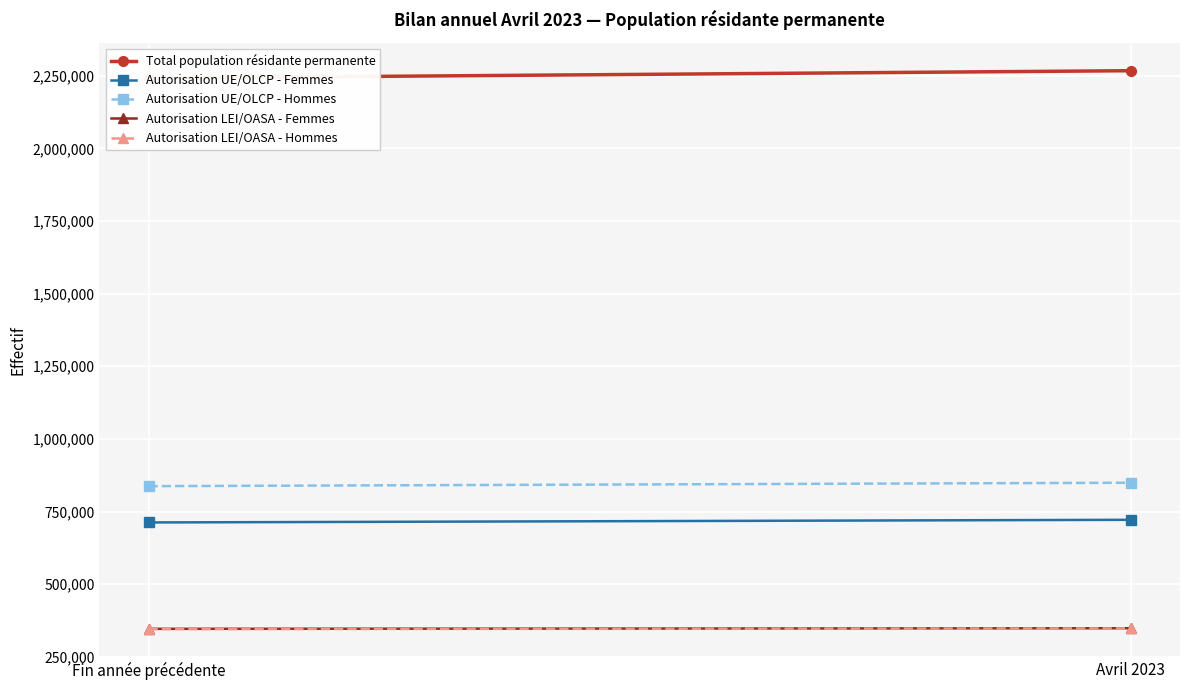

Count the Autorisation LEI/OASA - Hommes values in the range 345388 to 347896.

2